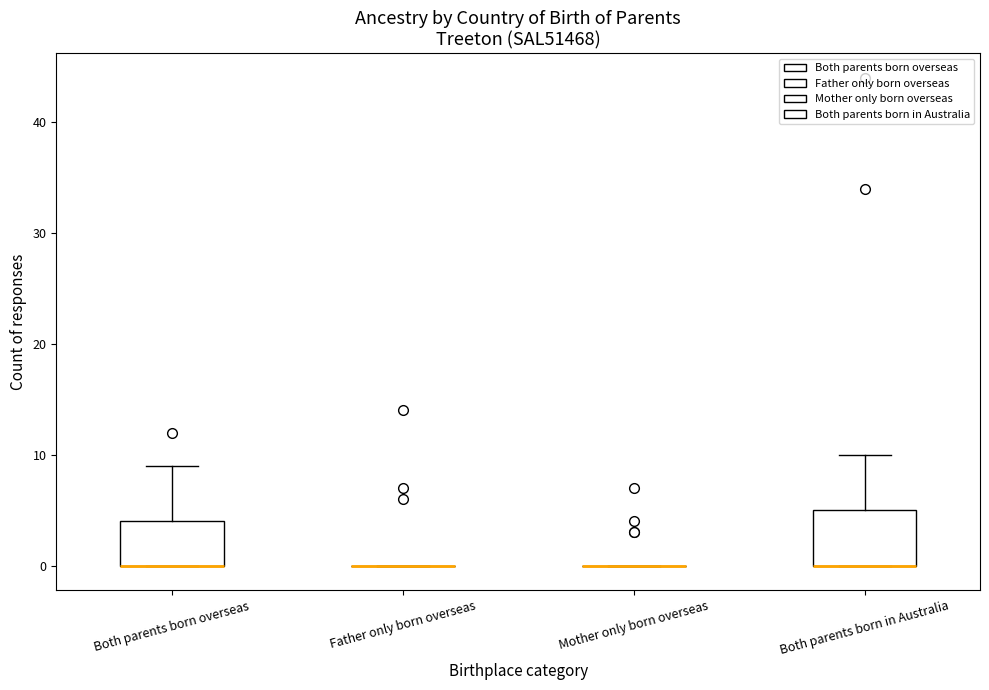

Where is the upper edge of the box for Both parents born overseas on the y-axis? The values are not printed on the chart, so give them approximately, as read against the axis.

4